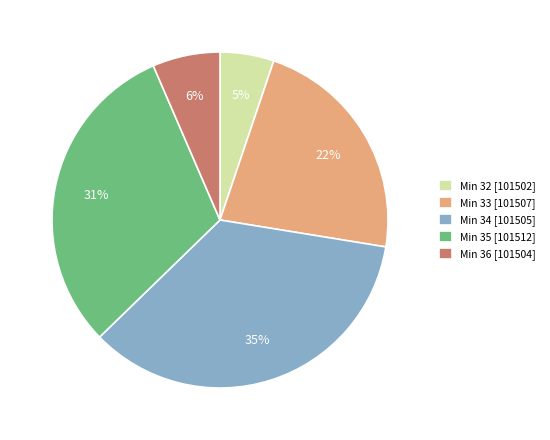

How many slices are in this pie chart?

5